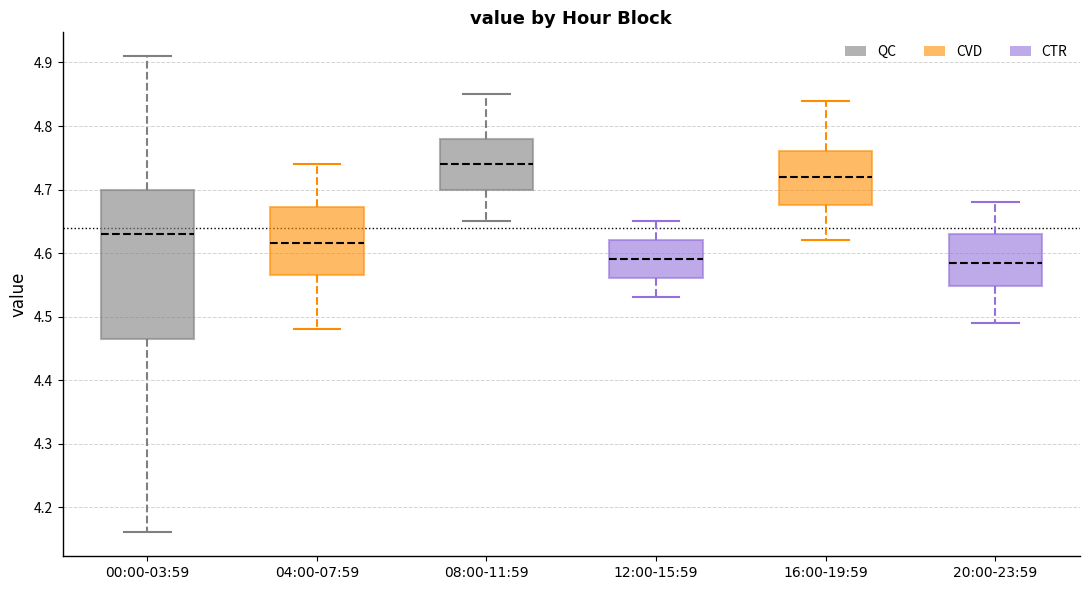

Reading left to right, transcribe this box plot: for each box, give where its median line is, the range the box spans, and where its two whiskers end, as read against the y-axis. The values are not printed on the chart, so give them approximately, as read against the axis.

00:00-03:59: median 4.63, box 4.47 to 4.70, whiskers 4.16 to 4.91
04:00-07:59: median 4.62, box 4.57 to 4.67, whiskers 4.48 to 4.74
08:00-11:59: median 4.74, box 4.70 to 4.78, whiskers 4.65 to 4.85
12:00-15:59: median 4.59, box 4.56 to 4.62, whiskers 4.53 to 4.65
16:00-19:59: median 4.72, box 4.68 to 4.76, whiskers 4.62 to 4.84
20:00-23:59: median 4.59, box 4.55 to 4.63, whiskers 4.49 to 4.68